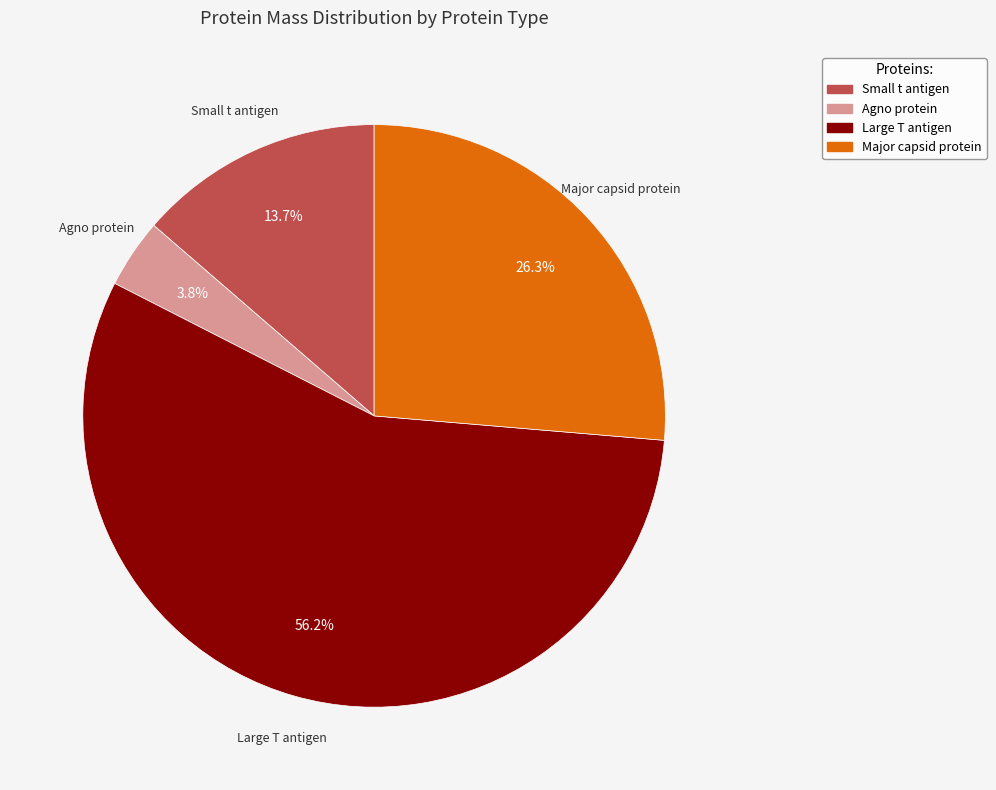

Count the number of slices in the pie.

4